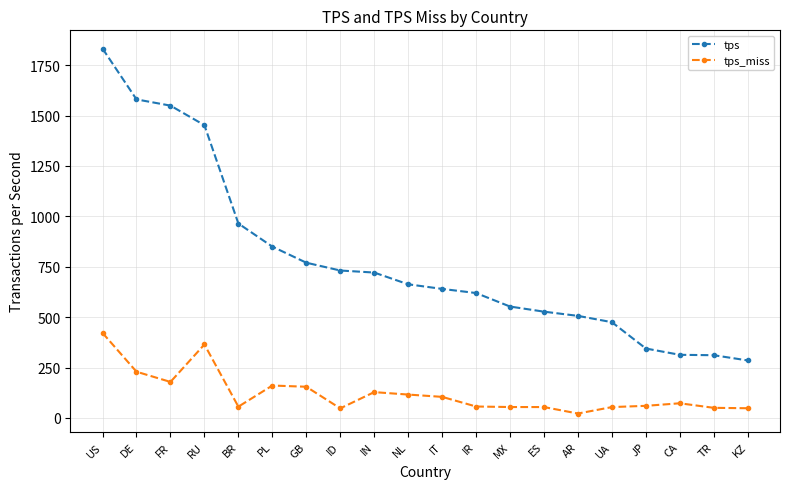

True or false: tps_miss has more than 2 points higher than both neighbors.

True